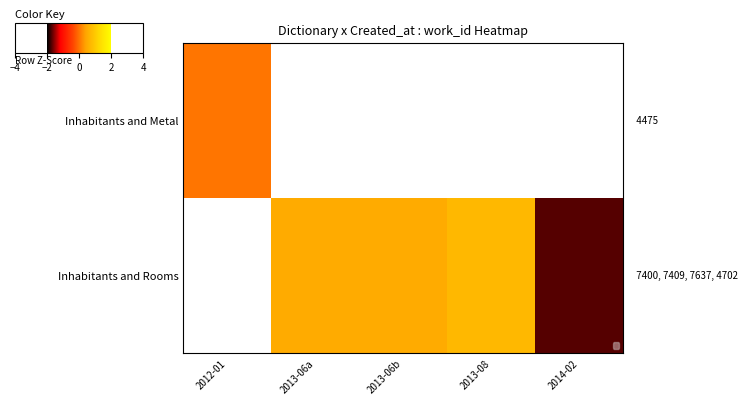

Rank the series by their average value, from highest to lowest.

Inhabitants and Metal, Inhabitants and Rooms